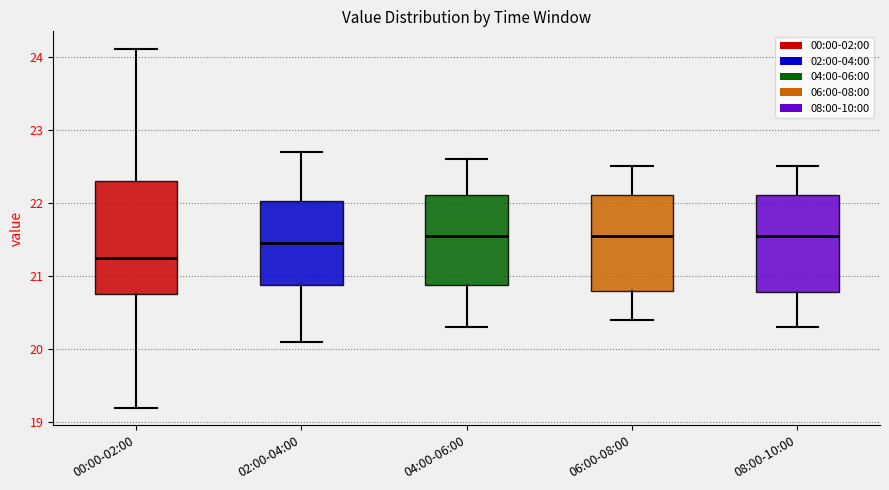

Where is the lower edge of the box for 08:00-10:00 on the y-axis? The values are not printed on the chart, so give them approximately, as read against the axis.

20.8